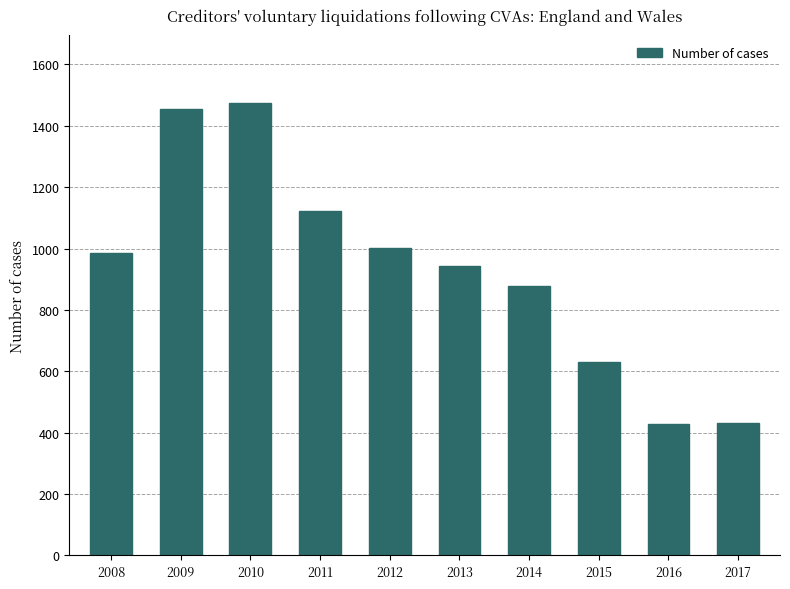

Where is the data nearest to the value 952?

2013